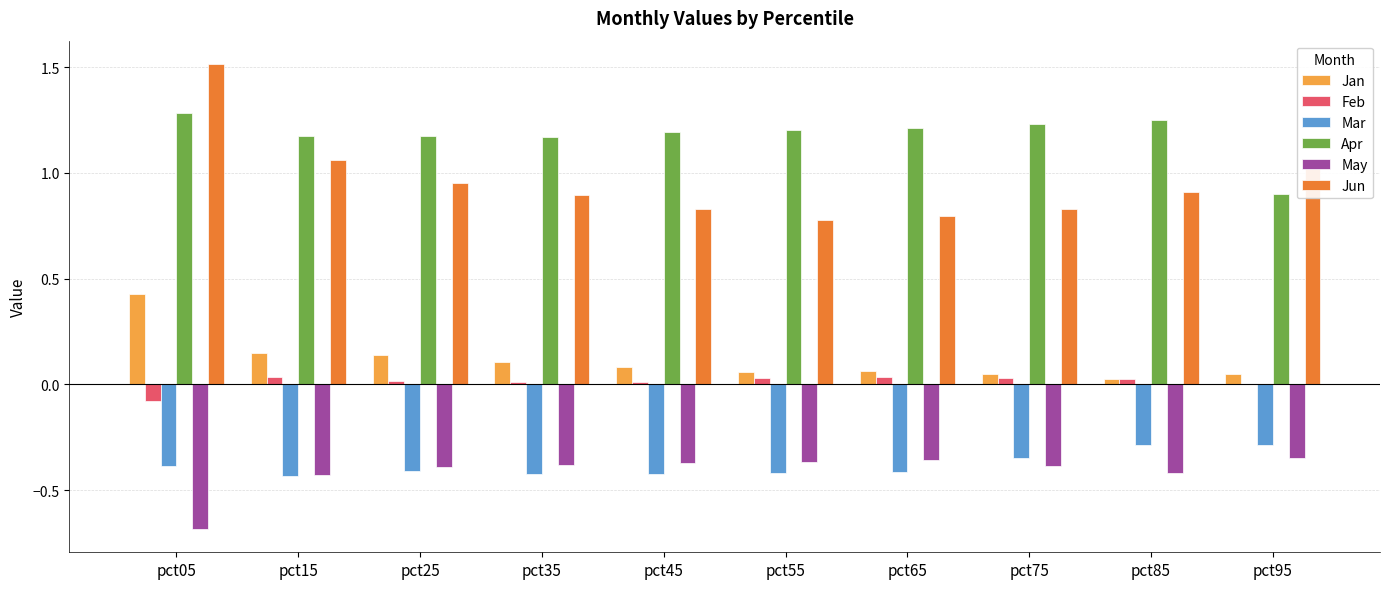

What are all the series names shown in the legend?

Jan, Feb, Mar, Apr, May, Jun